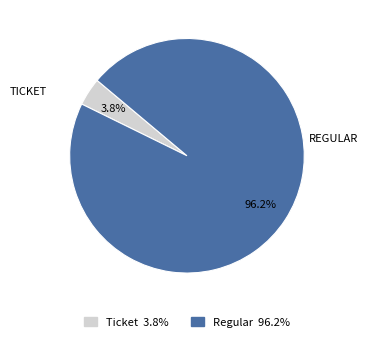

To the nearest percent, what is the difference between the largest and smallest slice percentages?

92%